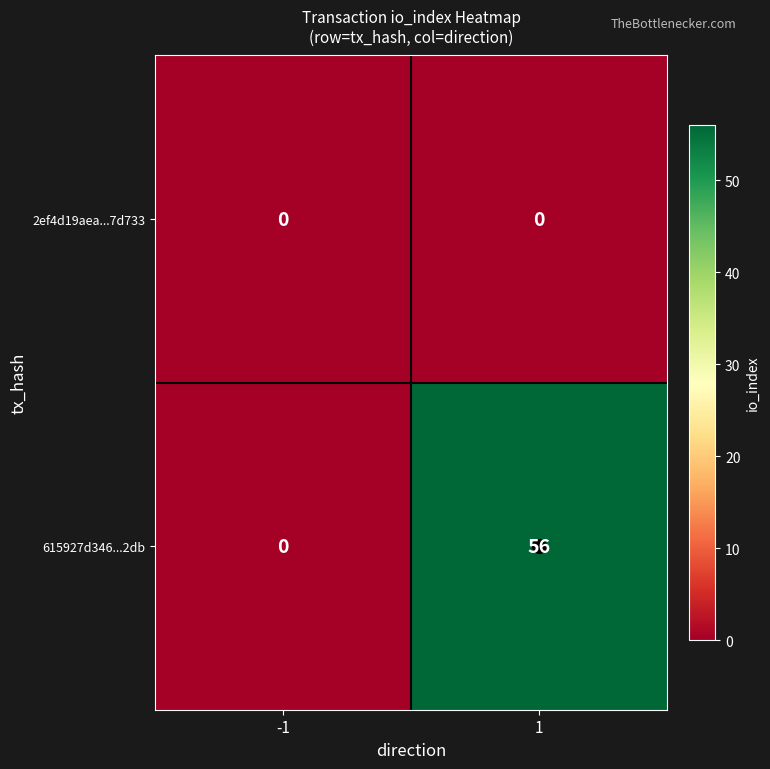

At which category is the sum across all series the highest?

1